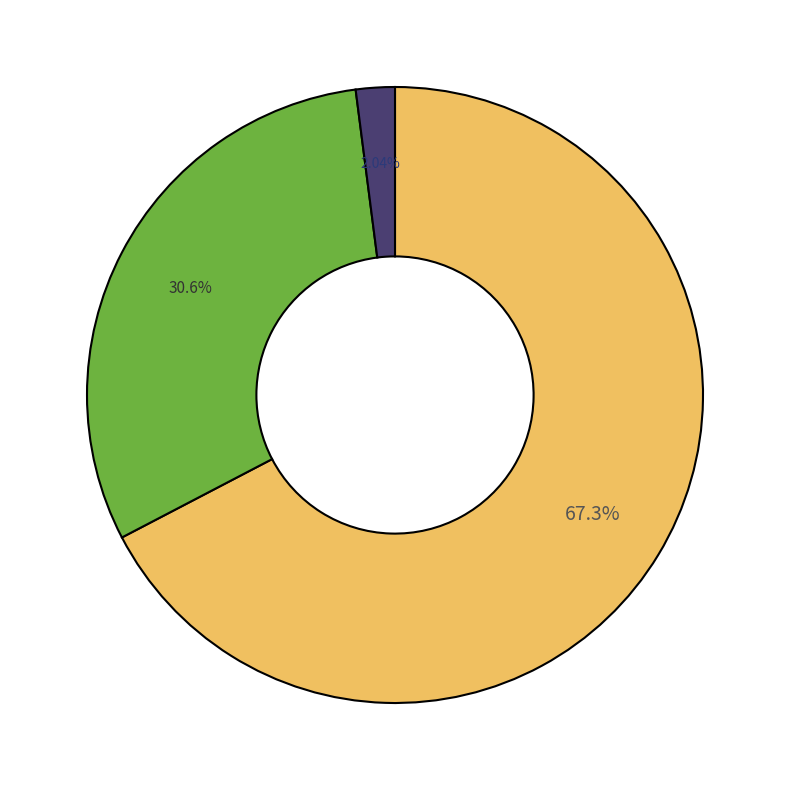

Does any single category account for the majority?

Yes